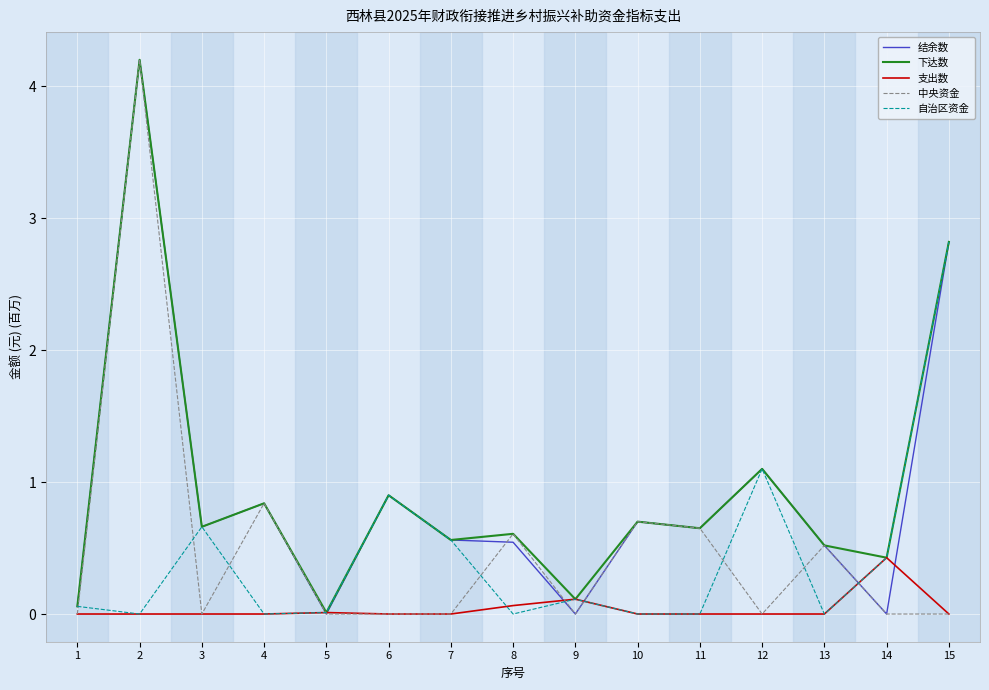

What is the total value across all series at 2?

12.6